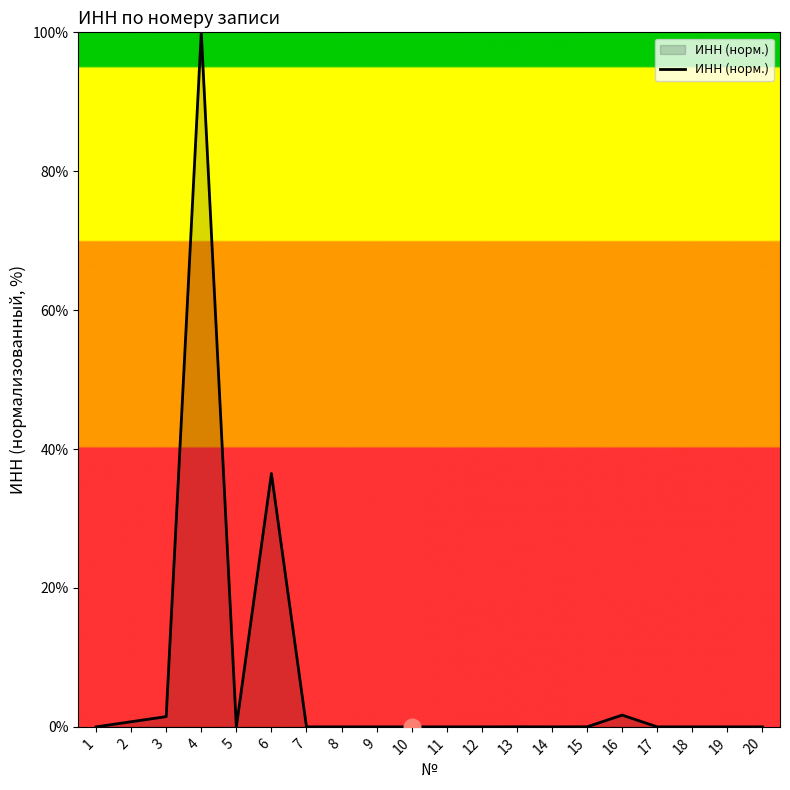

Which category has the highest value across all series?

4